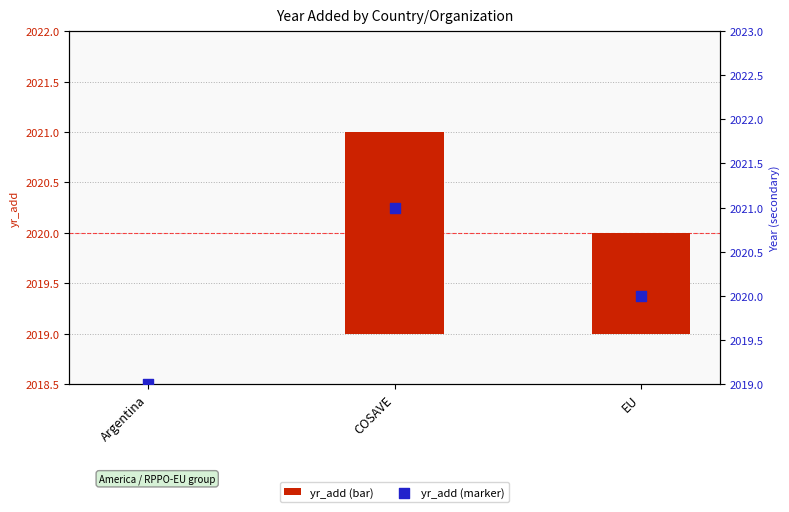

At which category is the sum across all series the highest?

COSAVE